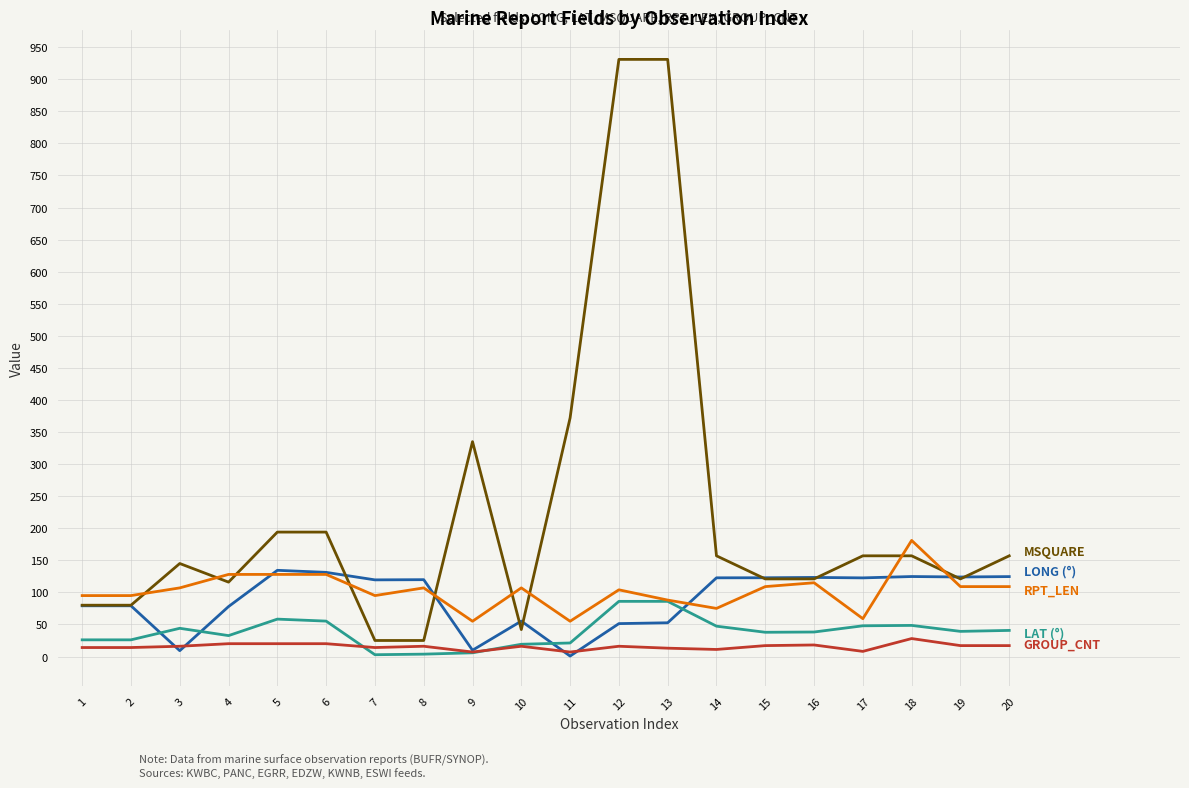

What is the greatest value displayed?

931.0